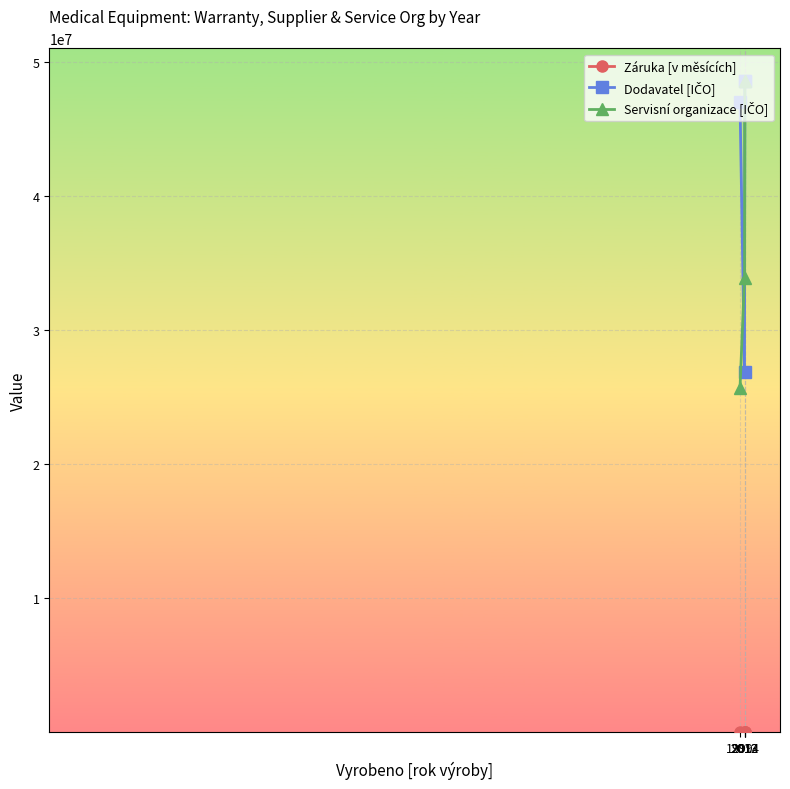

At how many categories does at least one series exceed 15068540?

4